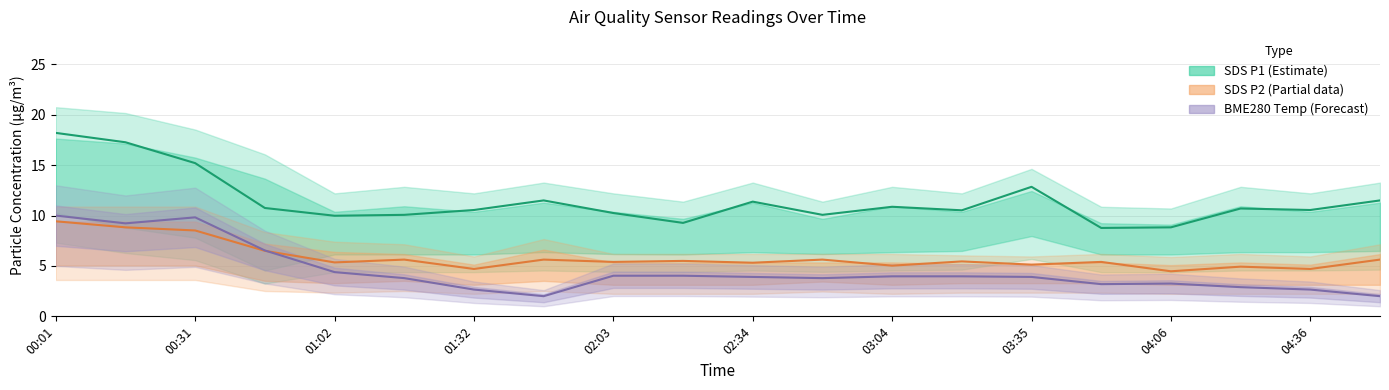

What is the average value of the SDS_P2 (partial) series?

5.9